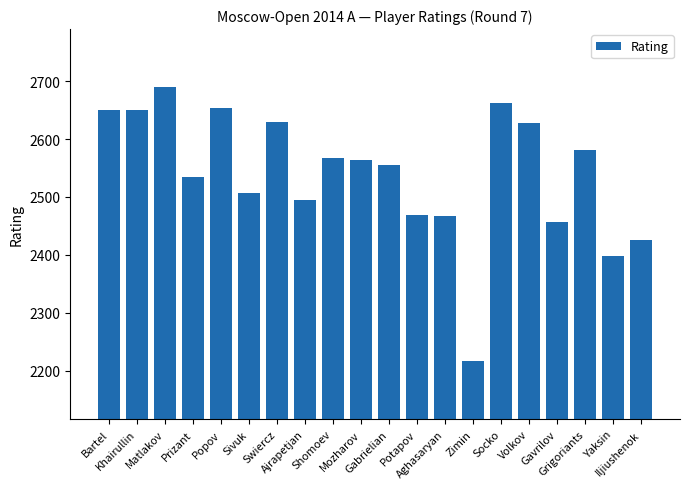

What is the greatest value displayed?

2690